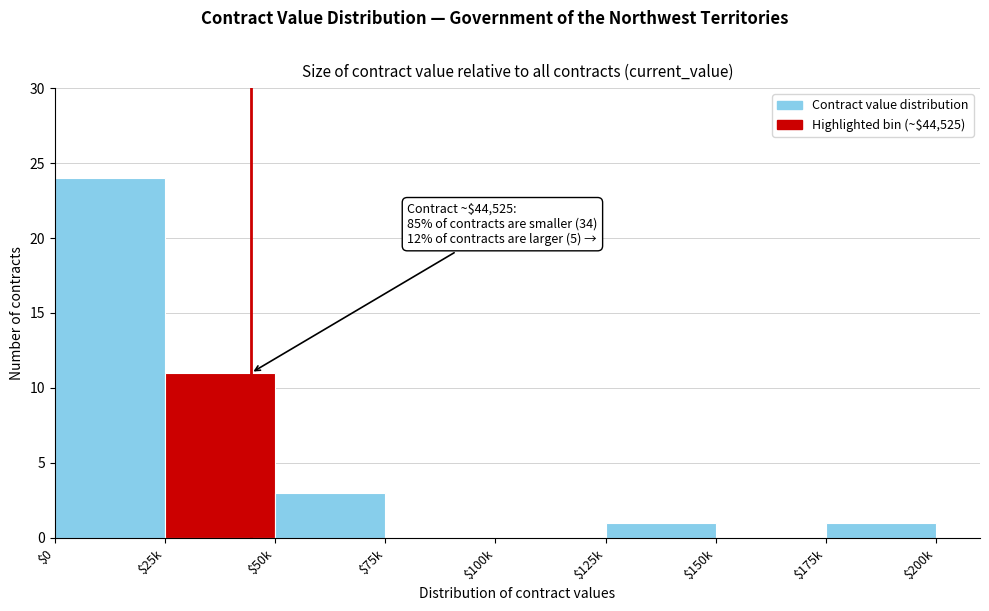

What value does the data have at $25k?

11